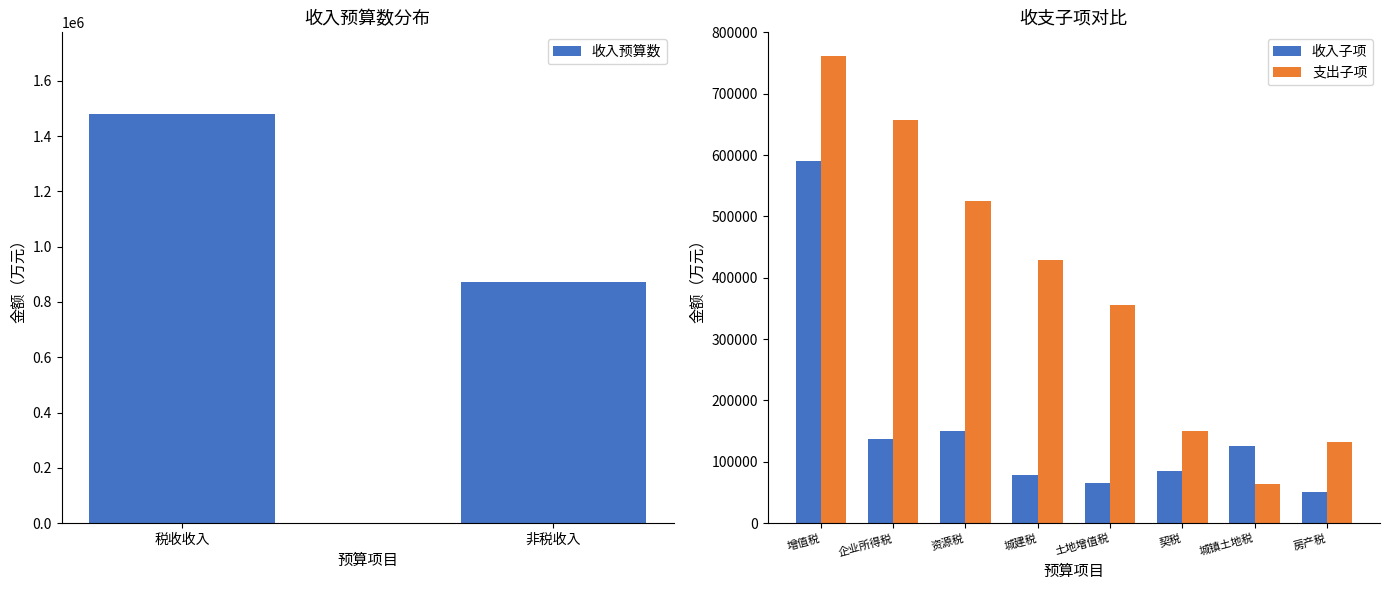

What is the difference between the 收入预算数 values at 税收收入 and 非税收入?

606066